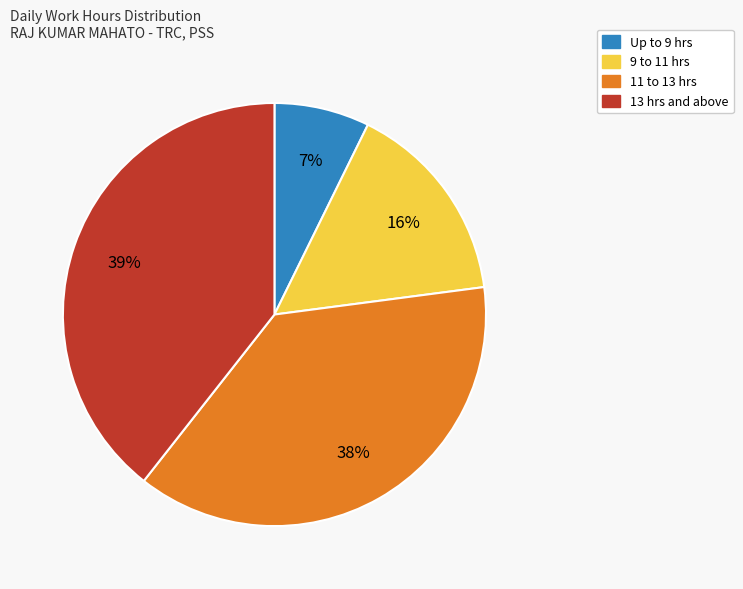

Is there a majority slice in this chart?

No